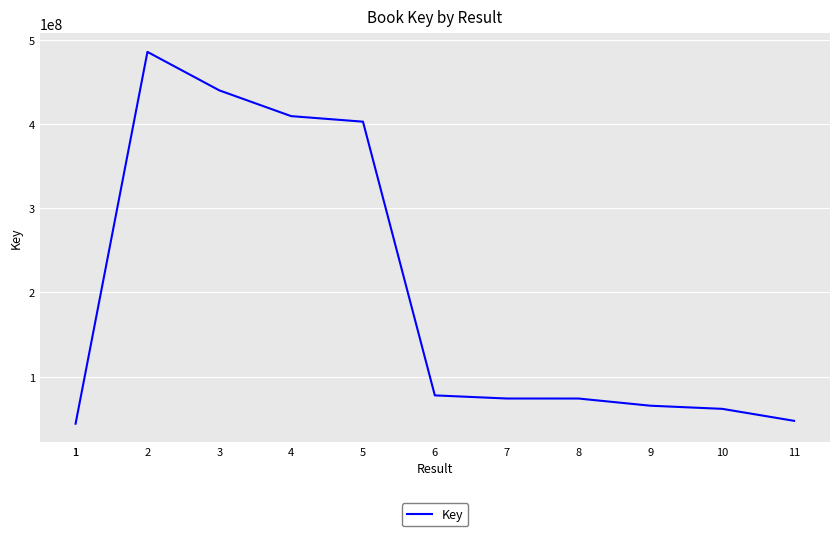

Is it true that the value at 11 is 47646494?

True